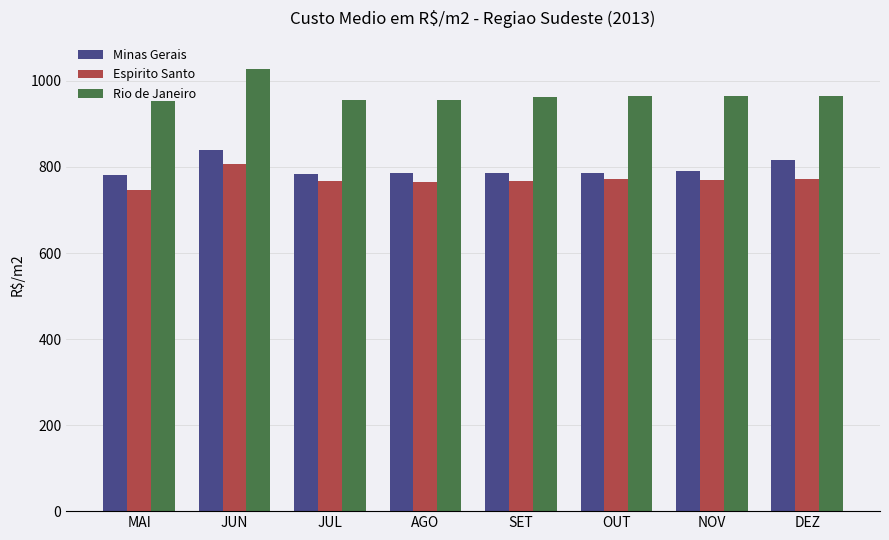

What is the maximum value for Rio de Janeiro?

1026.6